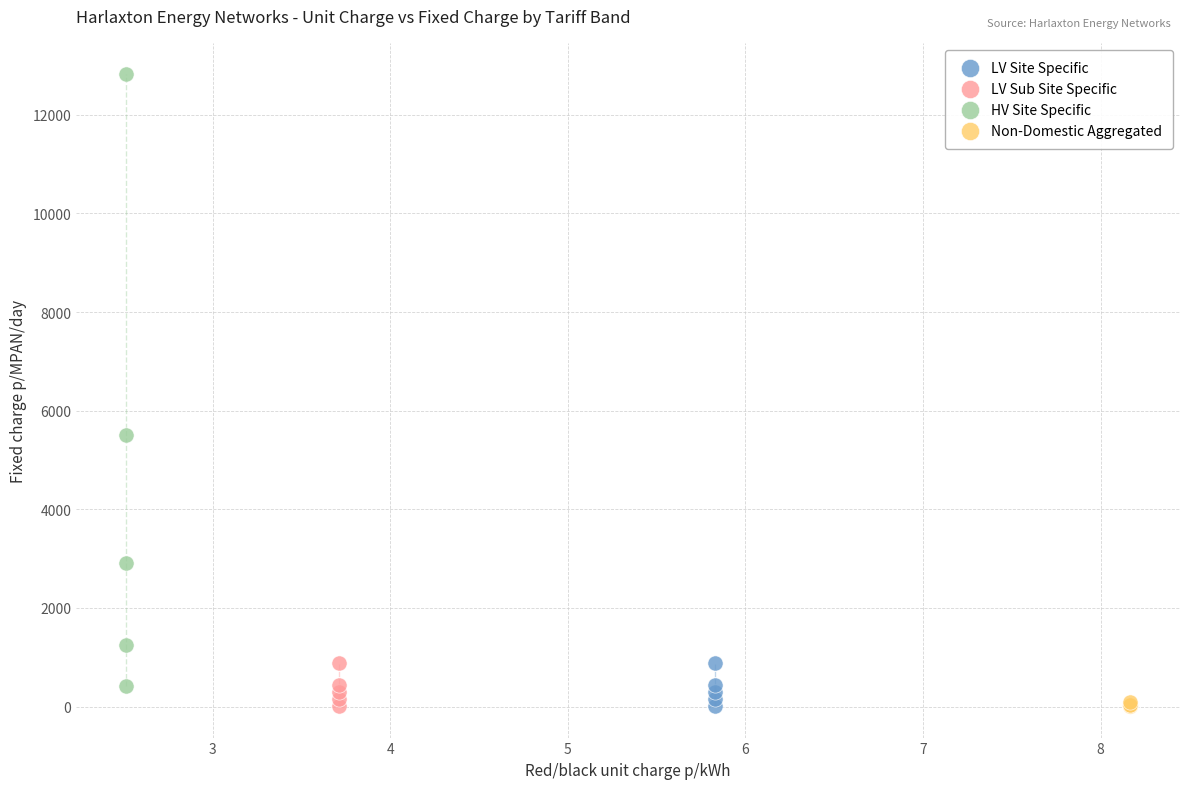

Which series has the widest spread of Y values?

HV Site Specific